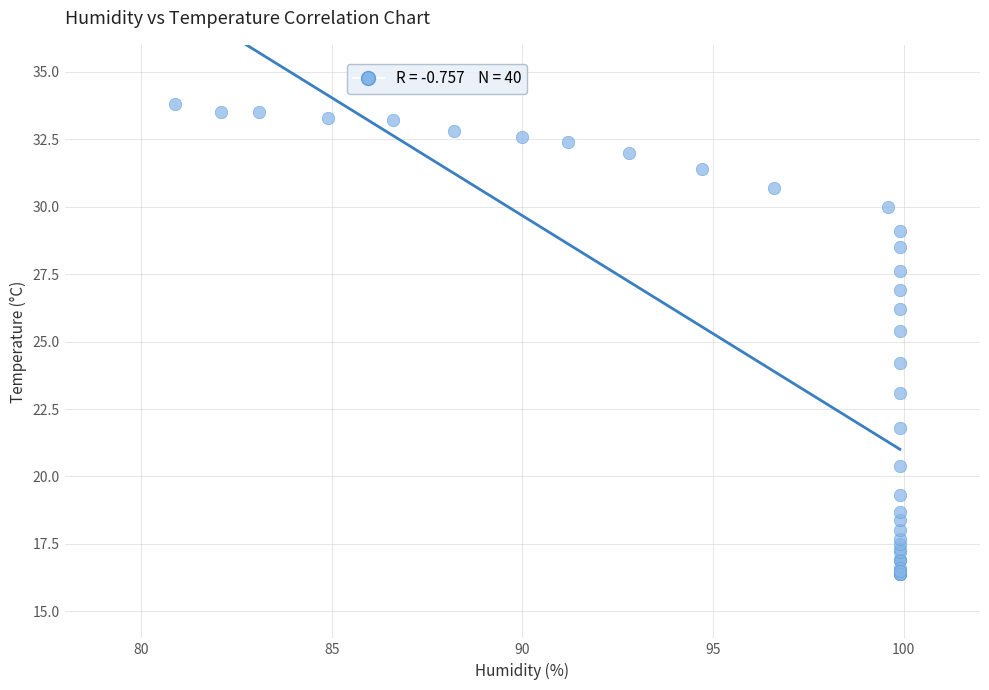

What Y value in the scatter plot is closest to 25?

25.4